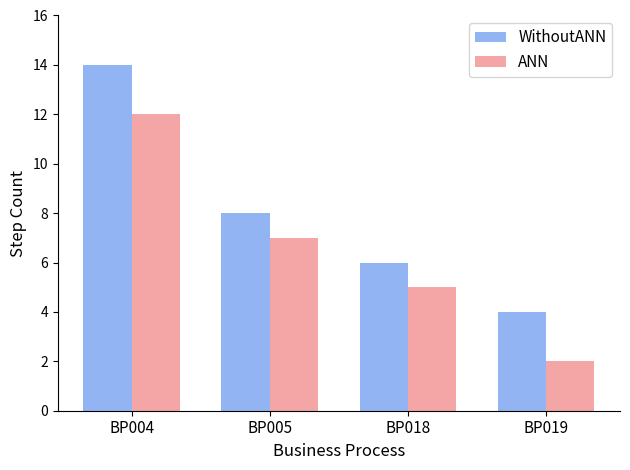

Count the number of data series in this chart.

2